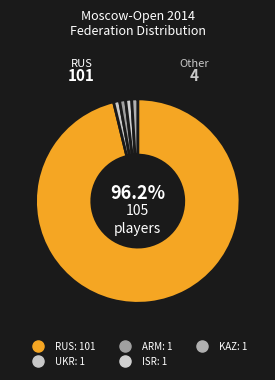

Which slice represents more than half of the pie?

RUS